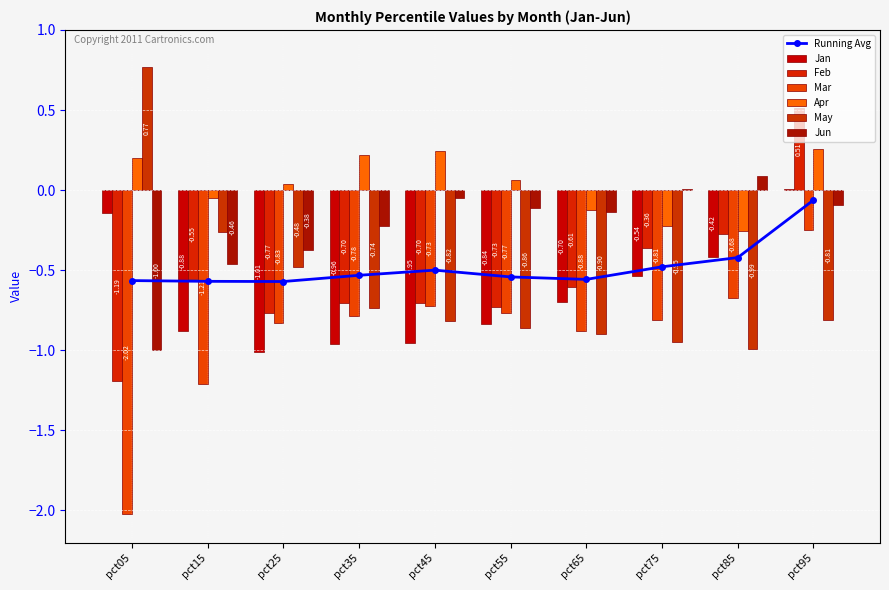

Between pct45 and pct05, which is larger?

pct05